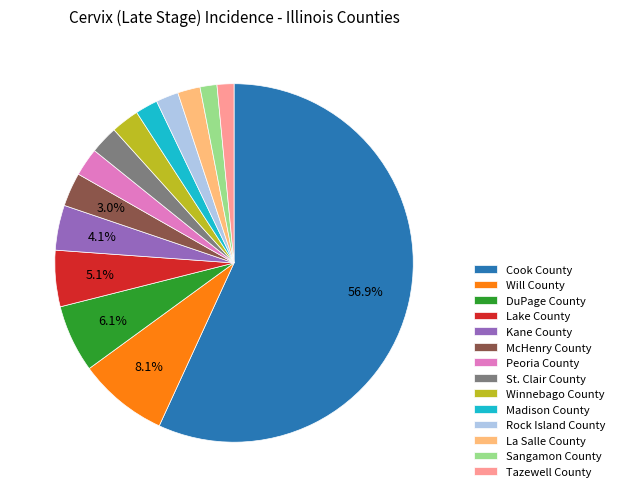

Is it true that Madison County is 2% of the pie?

True